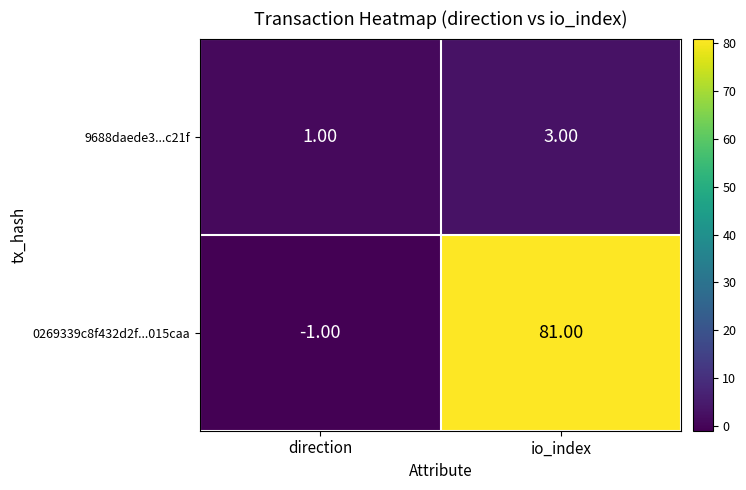

Is the value of 9688daede3...c21f at direction greater than the value of 0269339c8f432d2f...015caa at io_index?

No